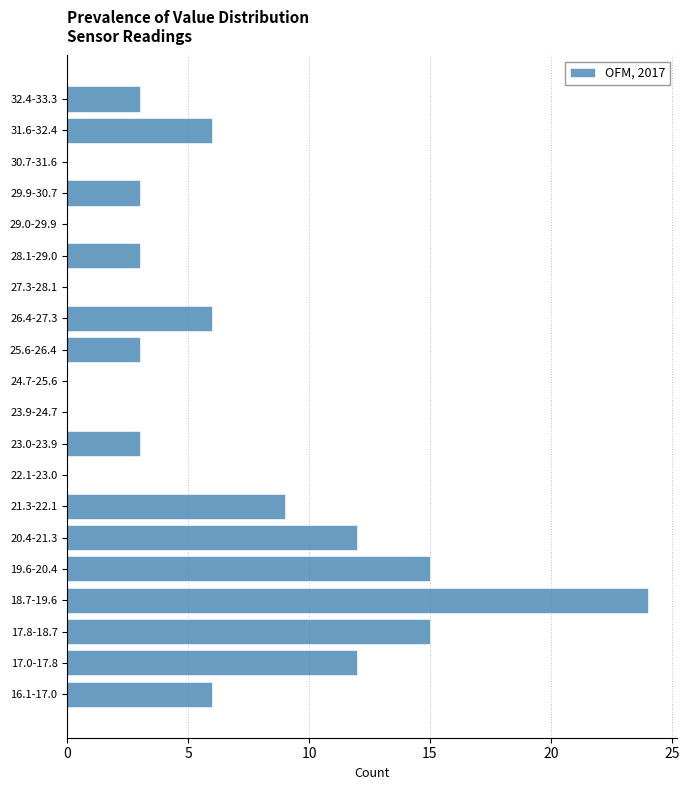

Reading bottom to top, list all the values displayed in this chart.

16.1-17.0=6	17.0-17.8=12	17.8-18.7=15	18.7-19.6=24	19.6-20.4=15	20.4-21.3=12	21.3-22.1=9	22.1-23.0=0	23.0-23.9=3	23.9-24.7=0	24.7-25.6=0	25.6-26.4=3	26.4-27.3=6	27.3-28.1=0	28.1-29.0=3	29.0-29.9=0	29.9-30.7=3	30.7-31.6=0	31.6-32.4=6	32.4-33.3=3